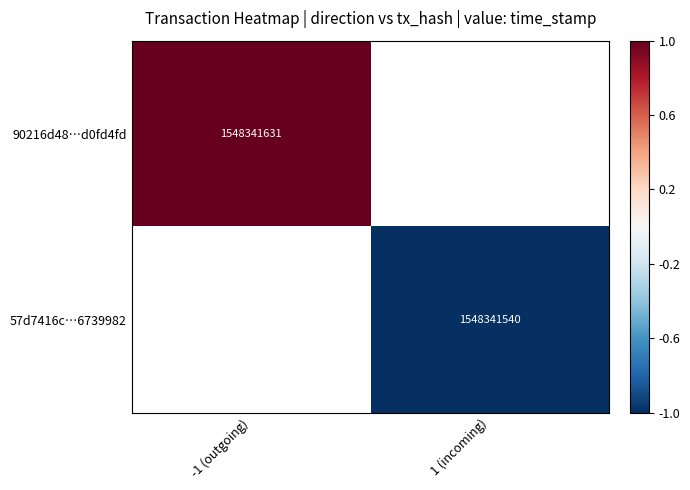

Which category has the lowest value across all series?

1 (incoming)